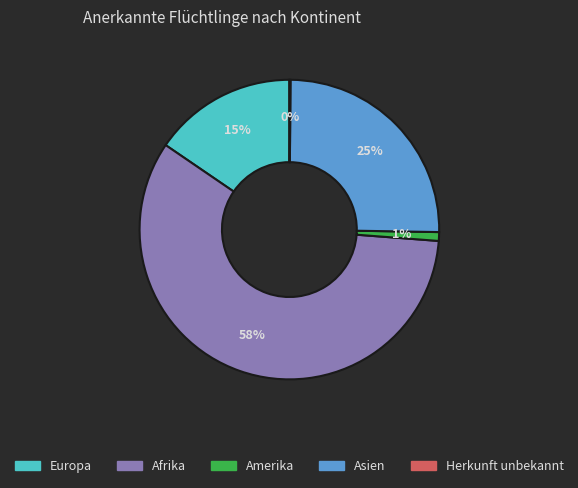

Is there a majority slice in this chart?

Yes